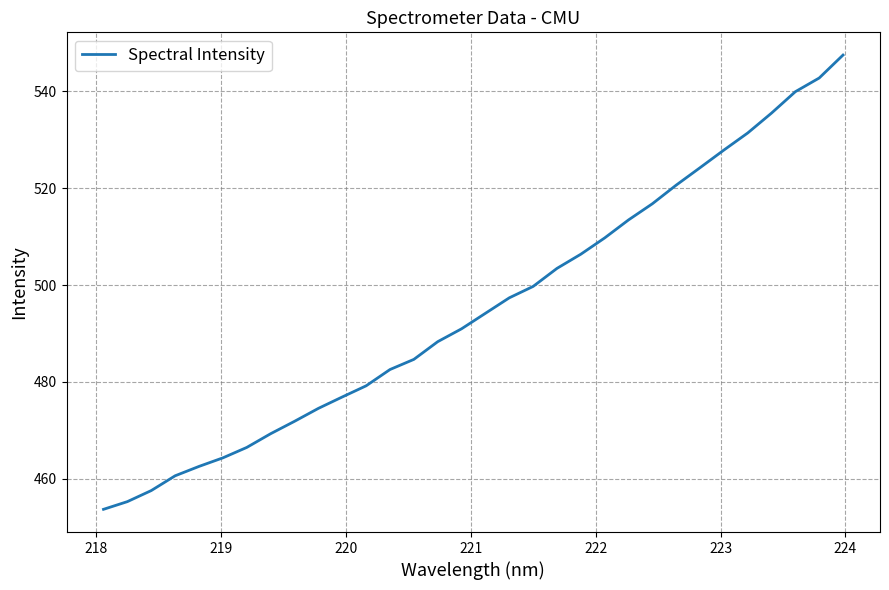

What is the minimum value shown in the chart?

453.7